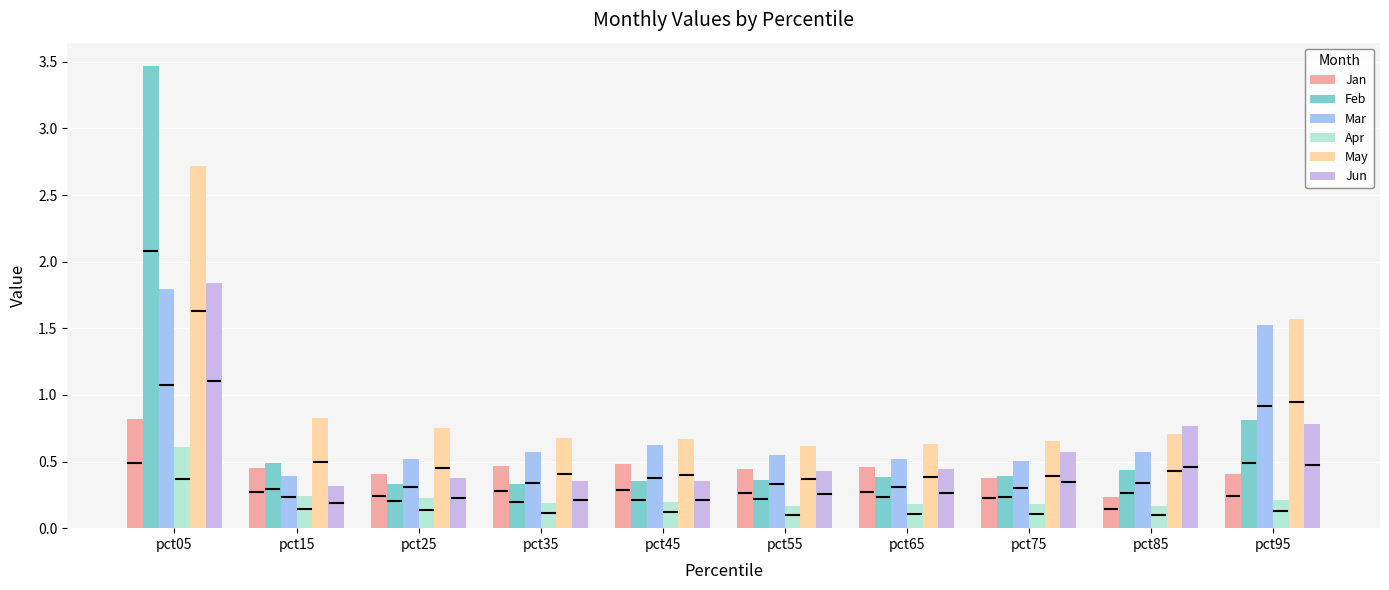

Which series has the largest range (max minus min)?

Feb